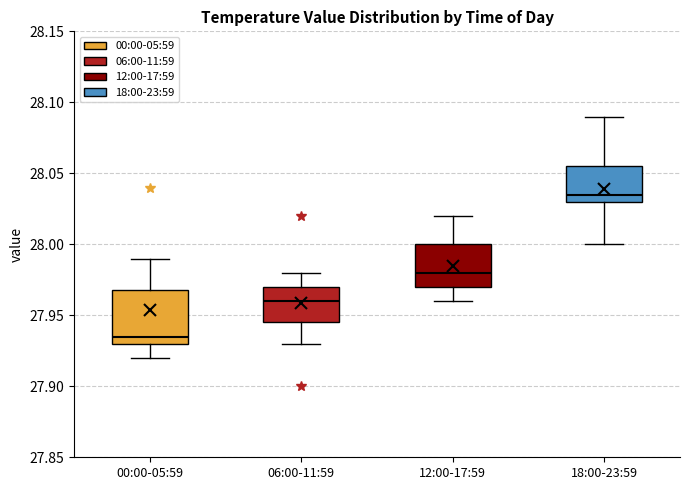

Reading left to right, transcribe this box plot: for each box, give where its median line is, the range the box spans, and where its two whiskers end, as read against the y-axis. The values are not printed on the chart, so give them approximately, as read against the axis.

00:00-05:59: median 27.935, box 27.930 to 27.970, whiskers 27.920 to 27.990
06:00-11:59: median 27.960, box 27.945 to 27.970, whiskers 27.930 to 27.980
12:00-17:59: median 27.980, box 27.970 to 28.000, whiskers 27.960 to 28.020
18:00-23:59: median 28.035, box 28.030 to 28.055, whiskers 28.000 to 28.090